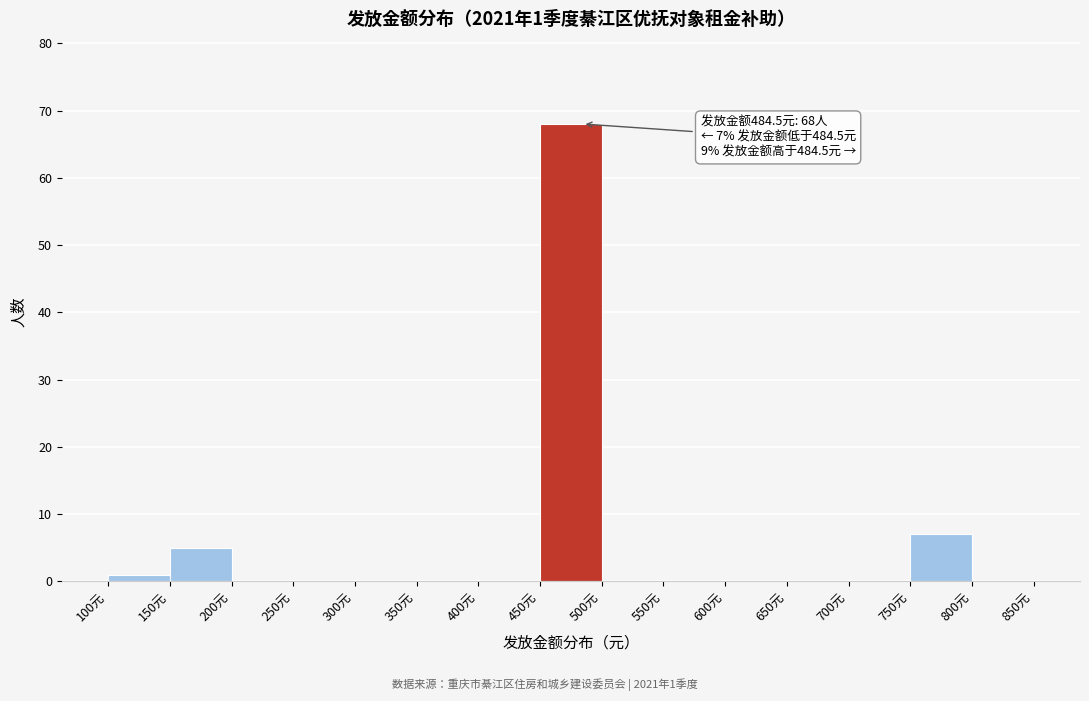

Which range on the x-axis has the tallest bar?

450 to 500